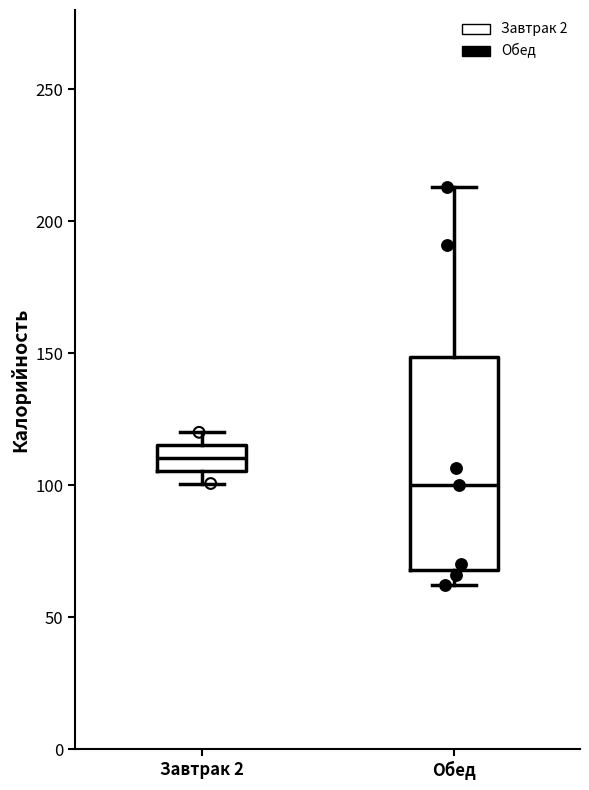

Which box is the tallest, from its lower edge to its upper edge?

Обед